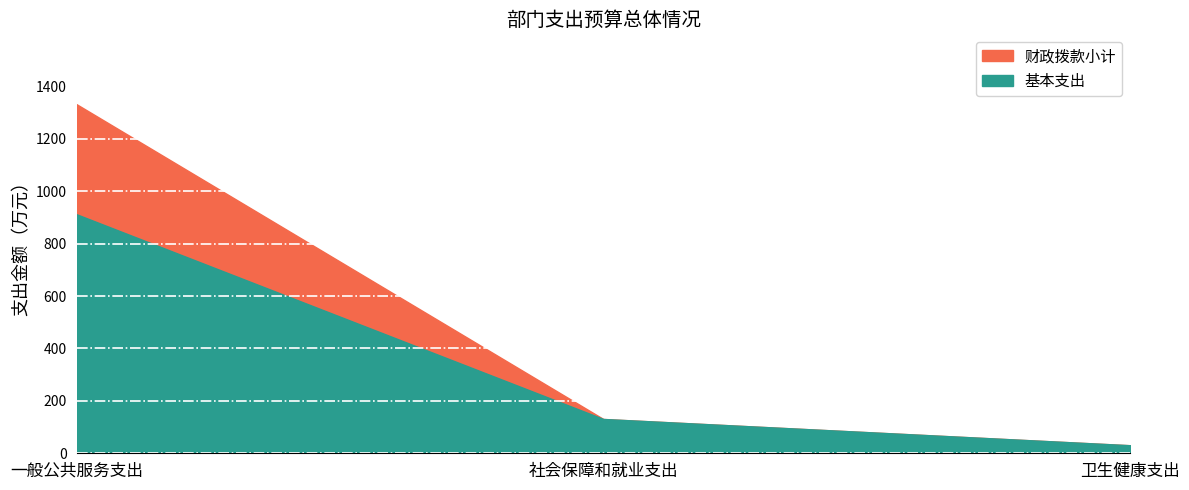

Reading left to right, list all the values displayed in this chart.

财政拨款小计: 一般公共服务支出=1332.0	社会保障和就业支出=130.8	卫生健康支出=30.7
基本支出: 一般公共服务支出=912.0	社会保障和就业支出=130.8	卫生健康支出=30.7